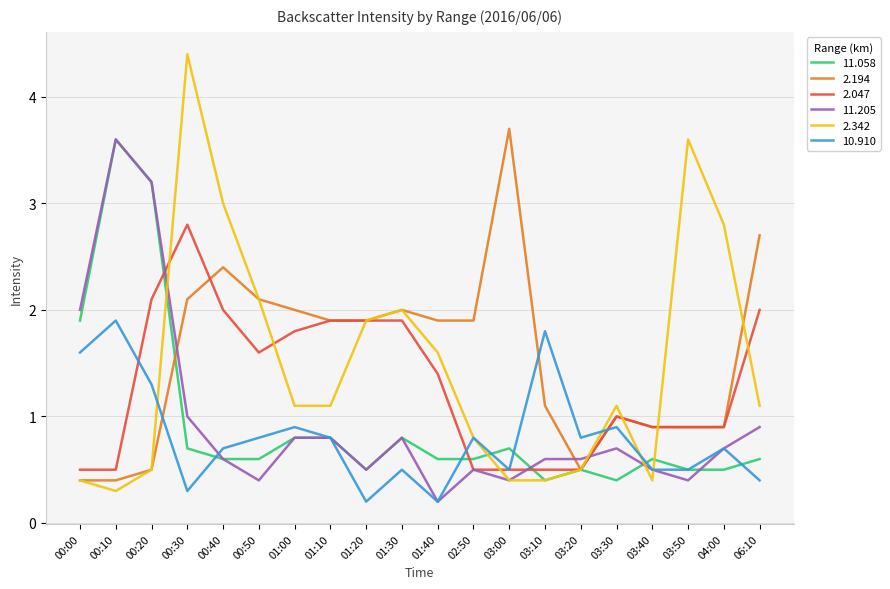

Where is the first local maximum for 11.058?

00:10